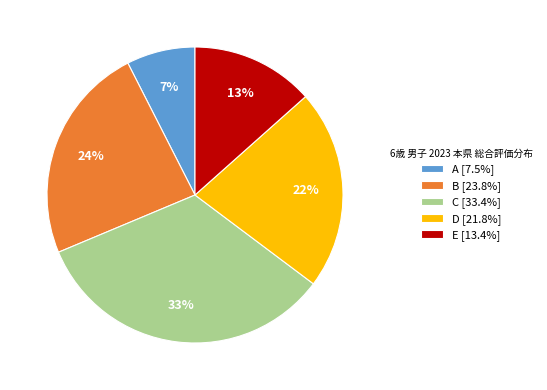

How many slices are in this pie chart?

5